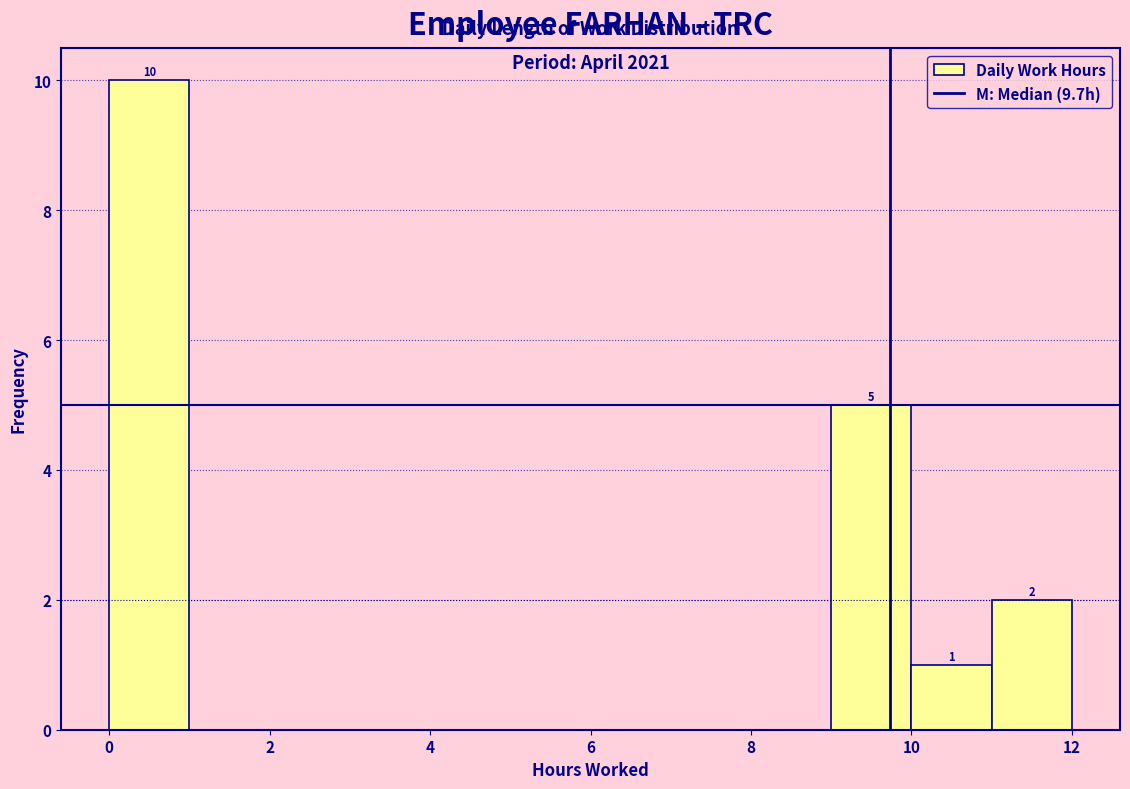

Which range on the x-axis has the tallest bar?

0 to 1